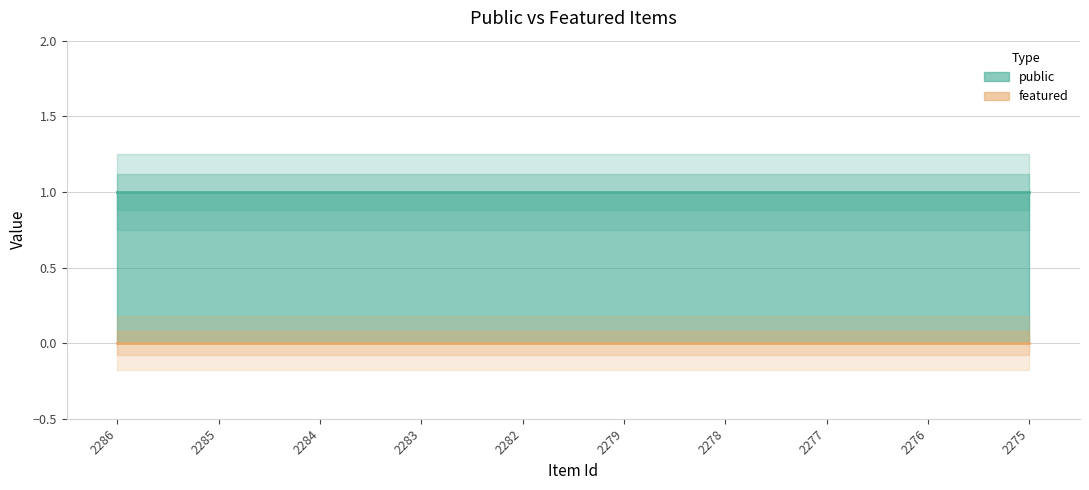

Reading right to left, transcribe all the data shown in this chart.

public: 1	1	1	1	1	1	1	1	1	1
featured: 0	0	0	0	0	0	0	0	0	0